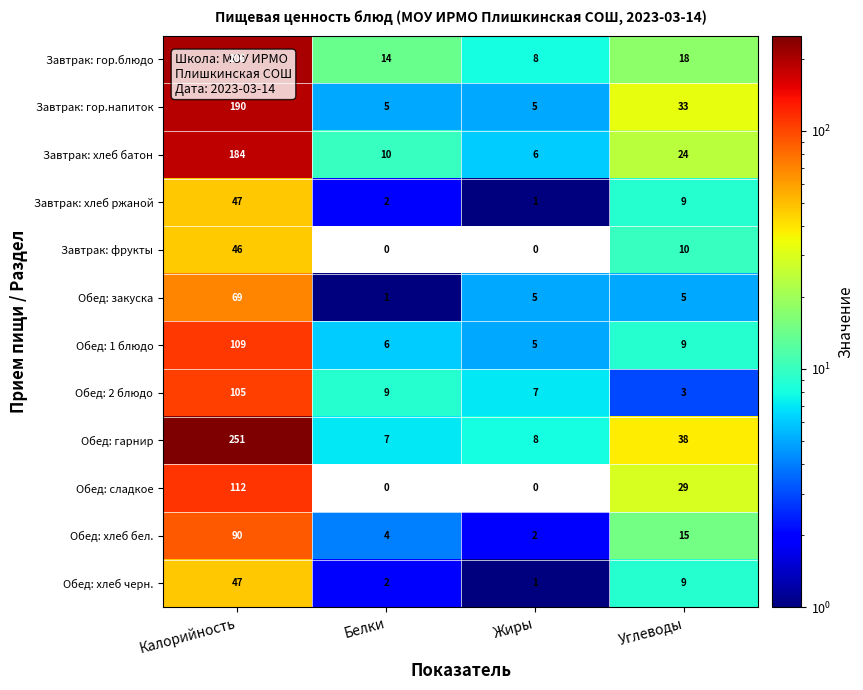

What is the sum of all Обед: 1 блюдо values?

129